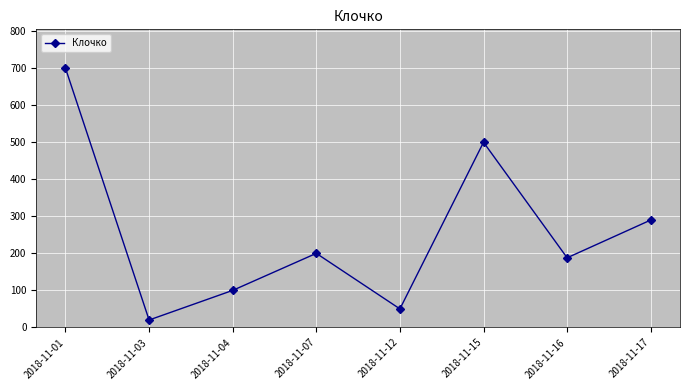

What is the average value?

256